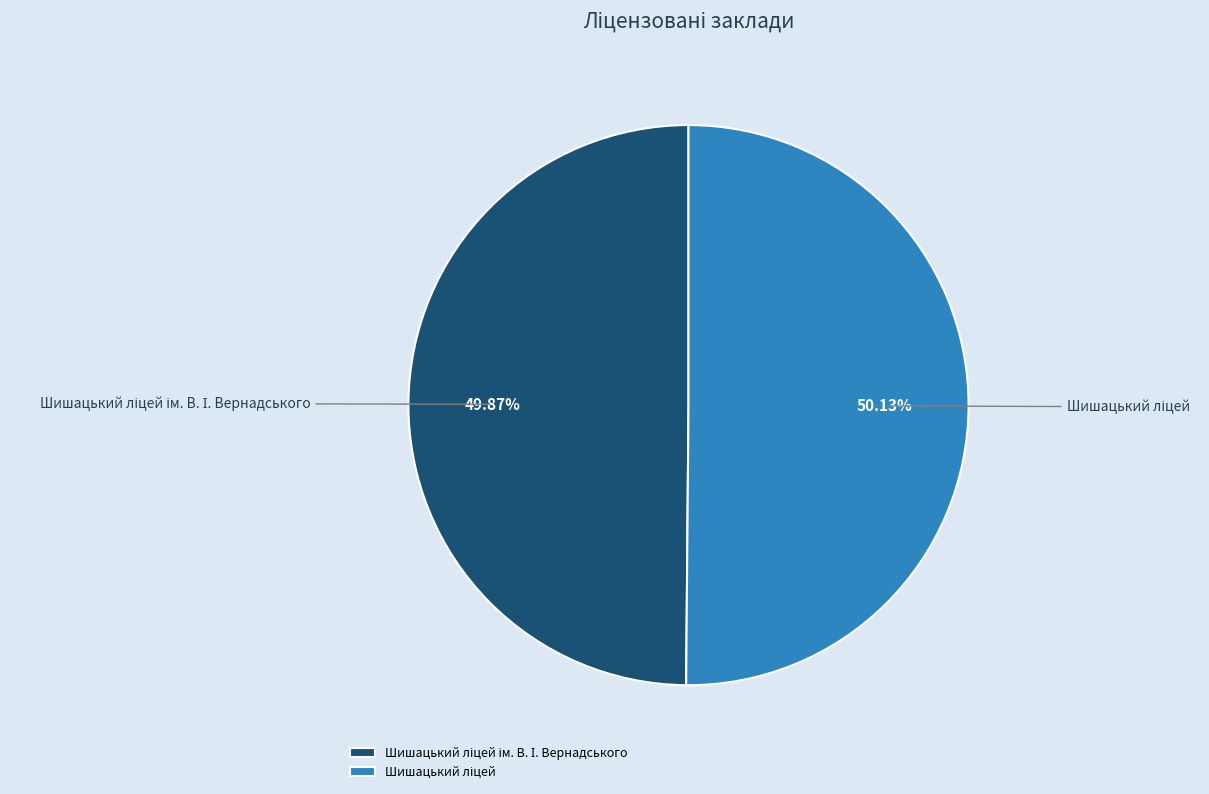

Is there a majority slice in this chart?

Yes